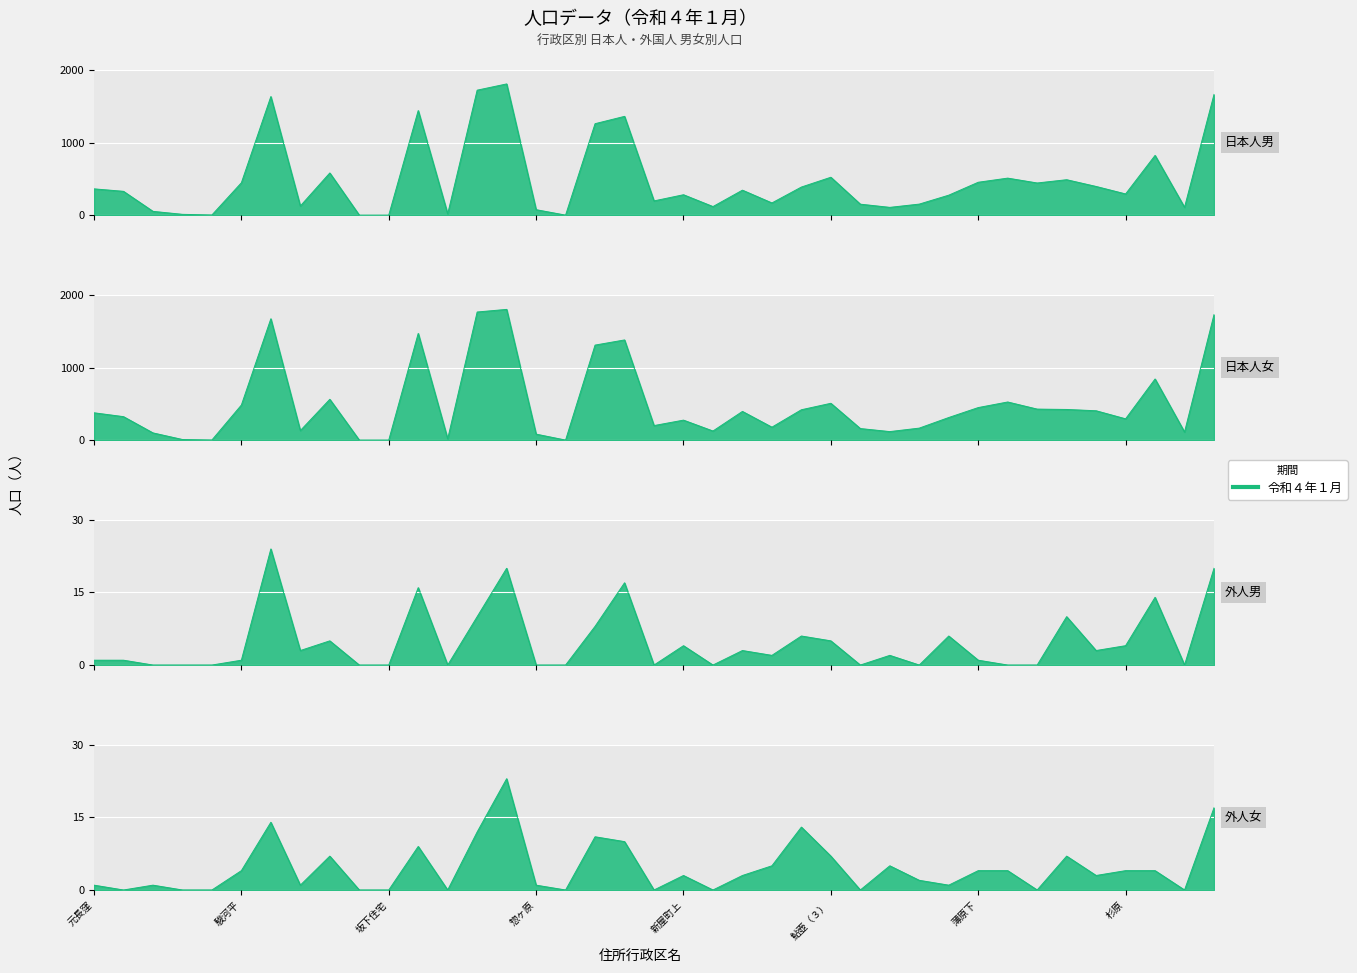

What is the difference between the 外人女 values at 原分 and 新屋町上?

1